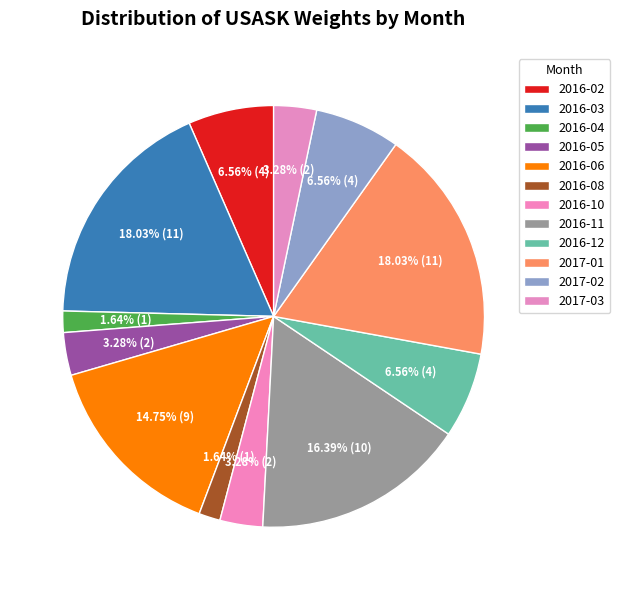

What is the smallest slice in the pie chart?

2016-04